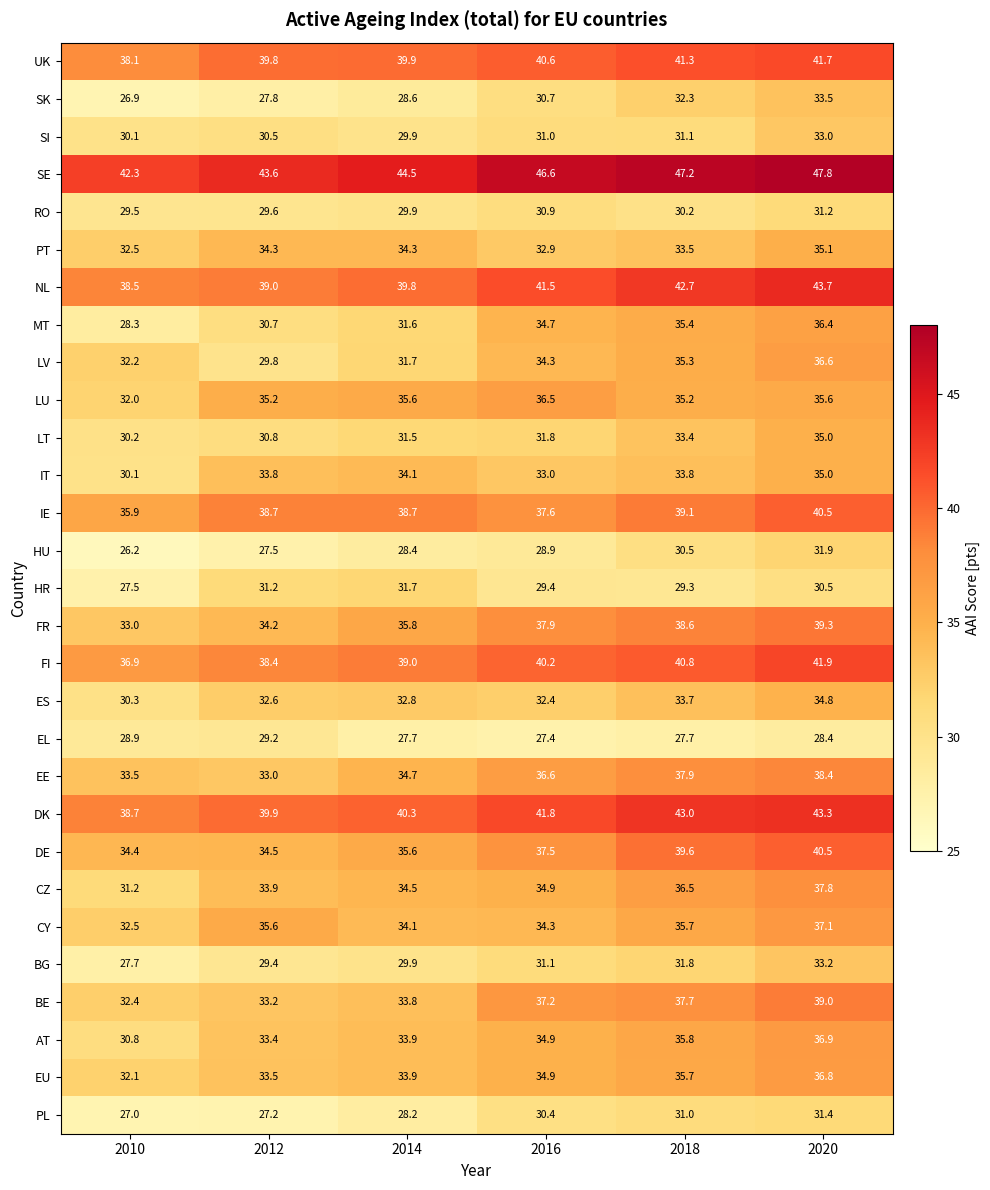

At which category is the sum across all series the highest?

2020